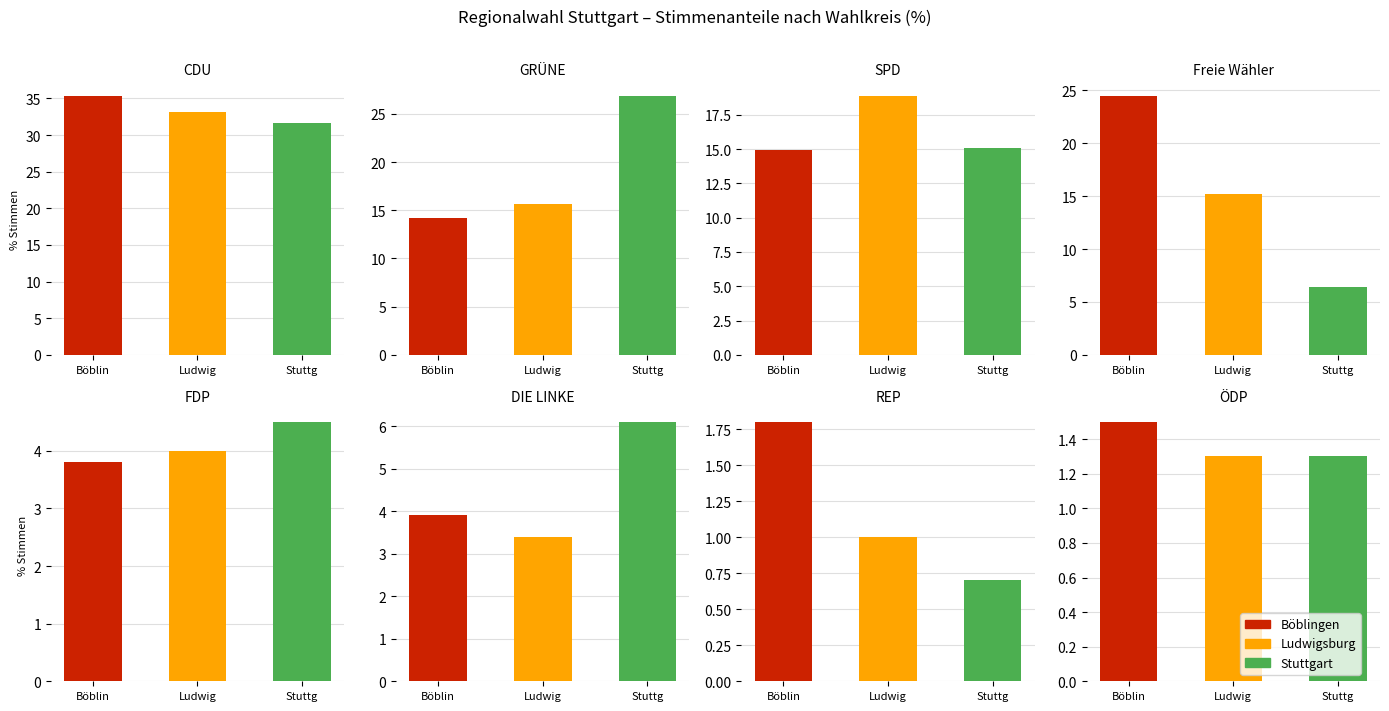

What is the spread (max minus min) of values at REP?

1.1